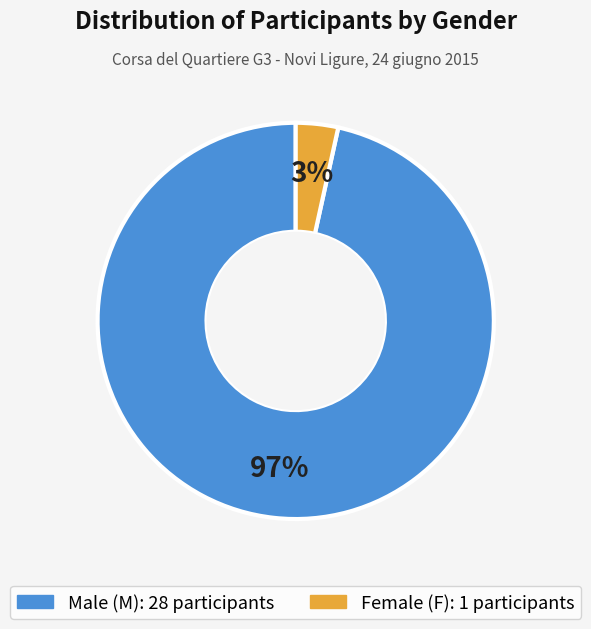

Is there any slice that represents more than half of the pie?

Yes